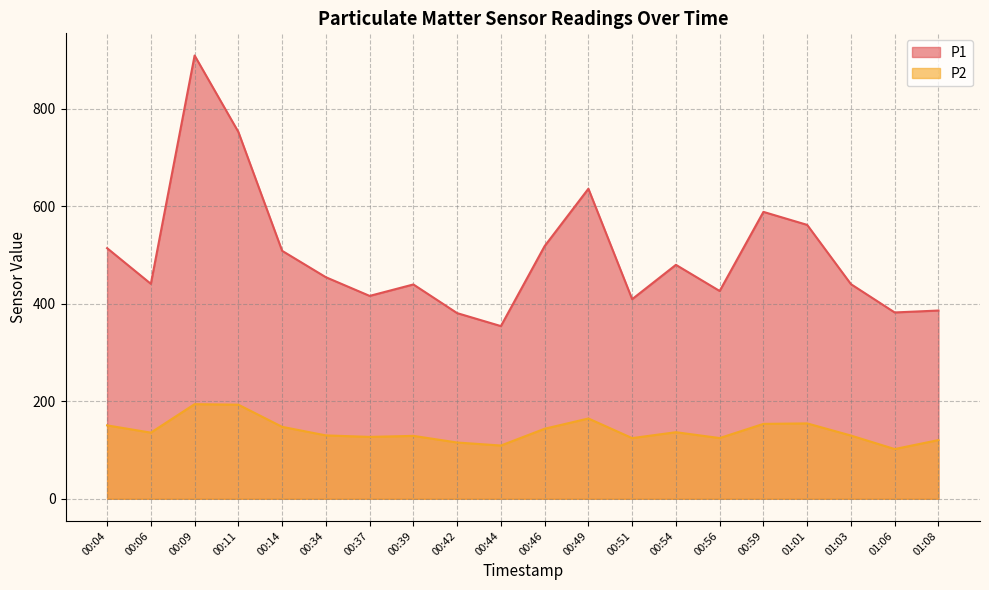

What is the difference between the maximum and minimum values in the P2 series?

92.1